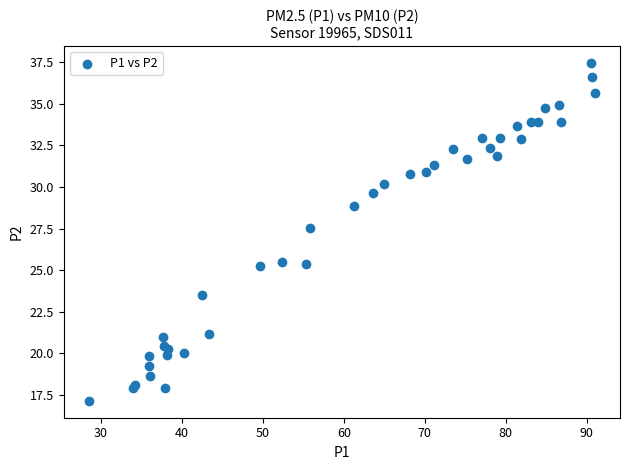

What Y value in the scatter plot is closest to 27?

27.5